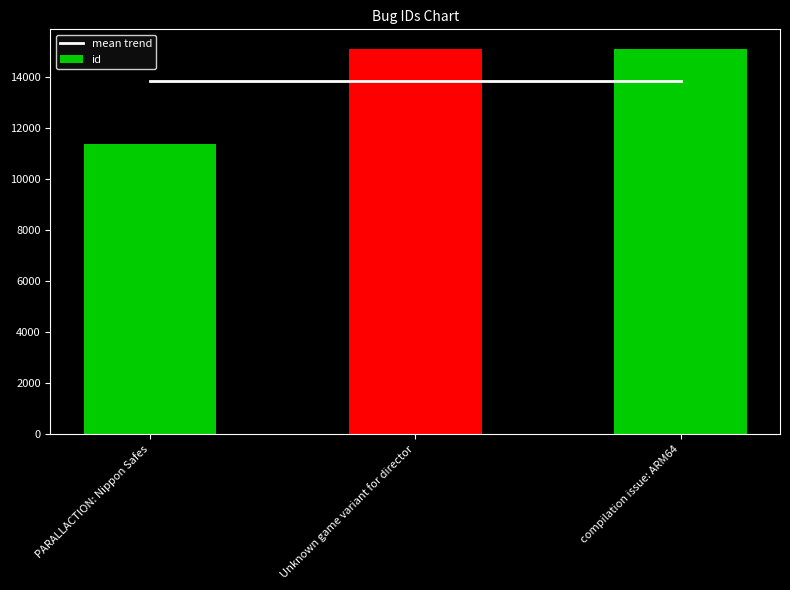

What are all the series names shown in the legend?

mean trend, id